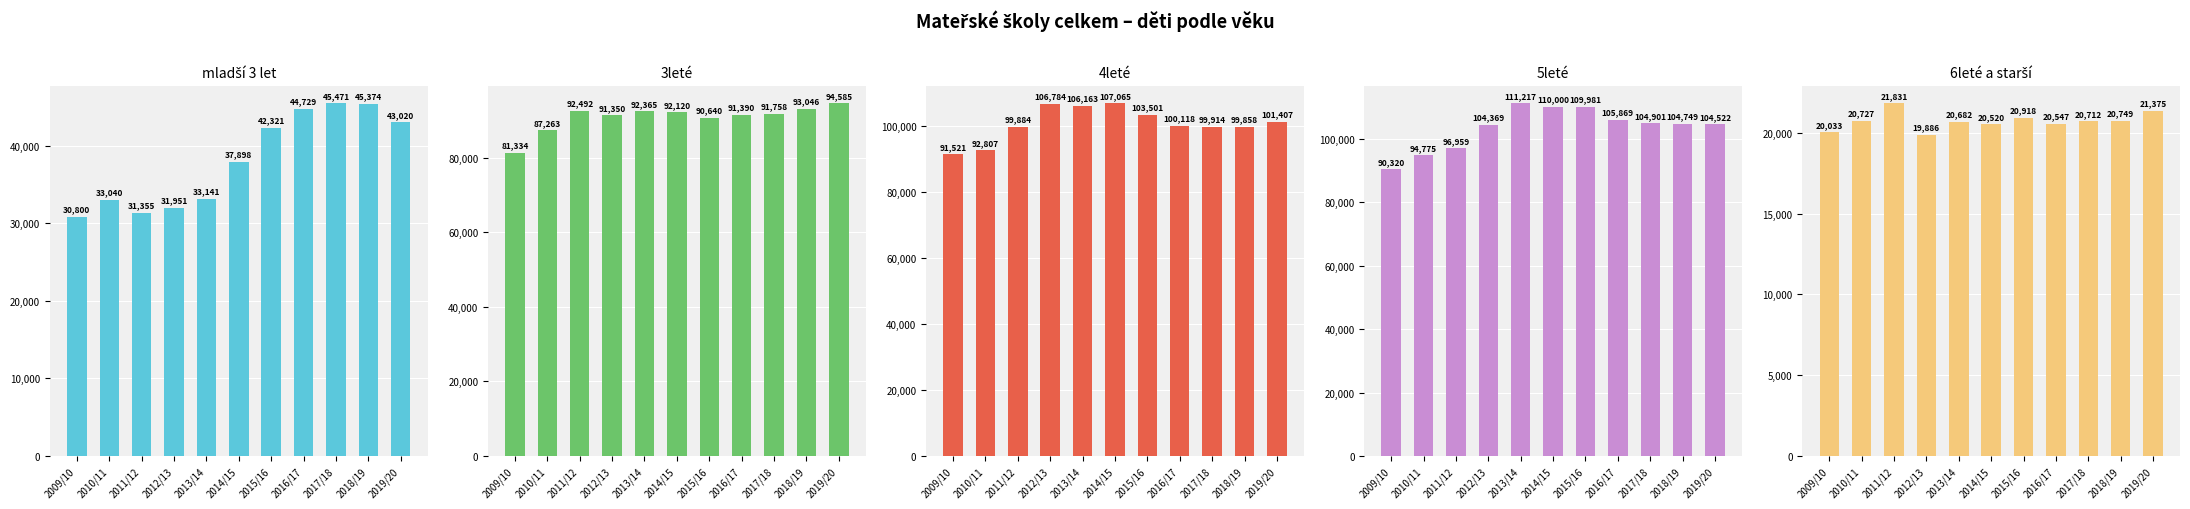

Is it true that 6leté a starší equals 20520 at 2014/15?

True